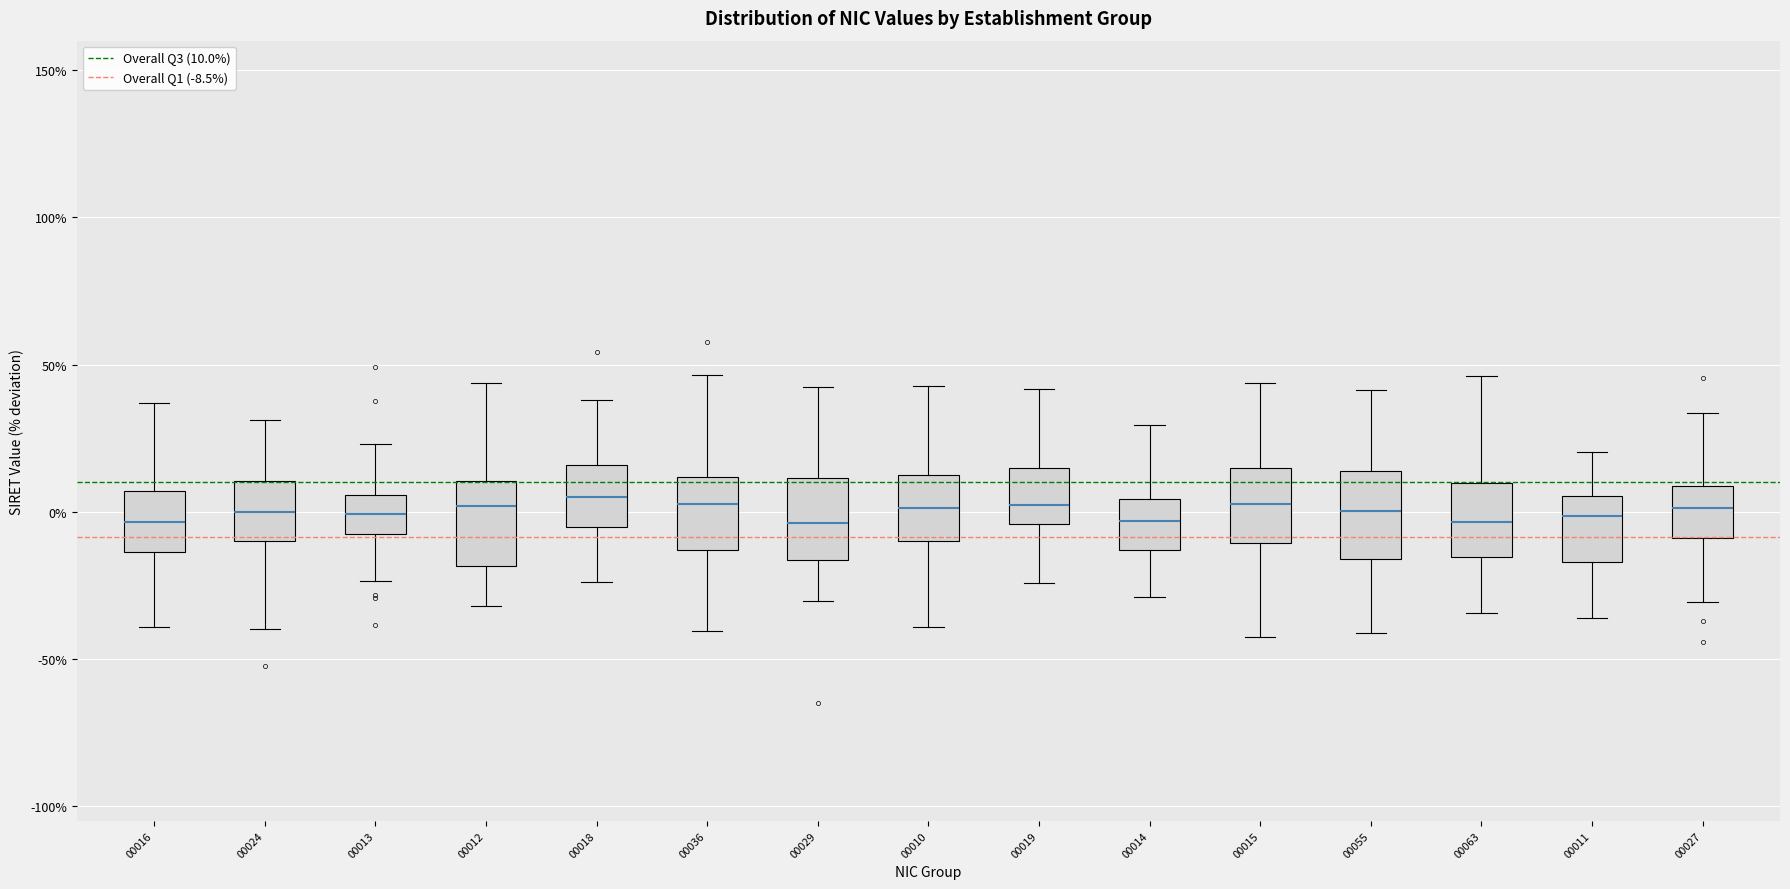

Reading left to right, transcribe this box plot: for each box, give where its median line is, the range the box spans, and where its two whiskers end, as read against the y-axis. The values are not printed on the chart, so give them approximately, as read against the axis.

00016: median -5, box -15 to 5, whiskers -40 to 35
00024: median 0, box -10 to 10, whiskers -40 to 30
00013: median 0, box -10 to 5, whiskers -25 to 25
00012: median 0, box -20 to 10, whiskers -30 to 45
00018: median 5, box -5 to 15, whiskers -25 to 40
00036: median 0, box -15 to 10, whiskers -40 to 45
00029: median -5, box -15 to 10, whiskers -30 to 40
00010: median 0, box -10 to 15, whiskers -40 to 45
00019: median 0, box -5 to 15, whiskers -25 to 40
00014: median -5, box -15 to 5, whiskers -30 to 30
00015: median 0, box -10 to 15, whiskers -40 to 45
00055: median 0, box -15 to 15, whiskers -40 to 40
00063: median -5, box -15 to 10, whiskers -35 to 45
00011: median 0, box -15 to 5, whiskers -35 to 20
00027: median 0, box -10 to 10, whiskers -30 to 35